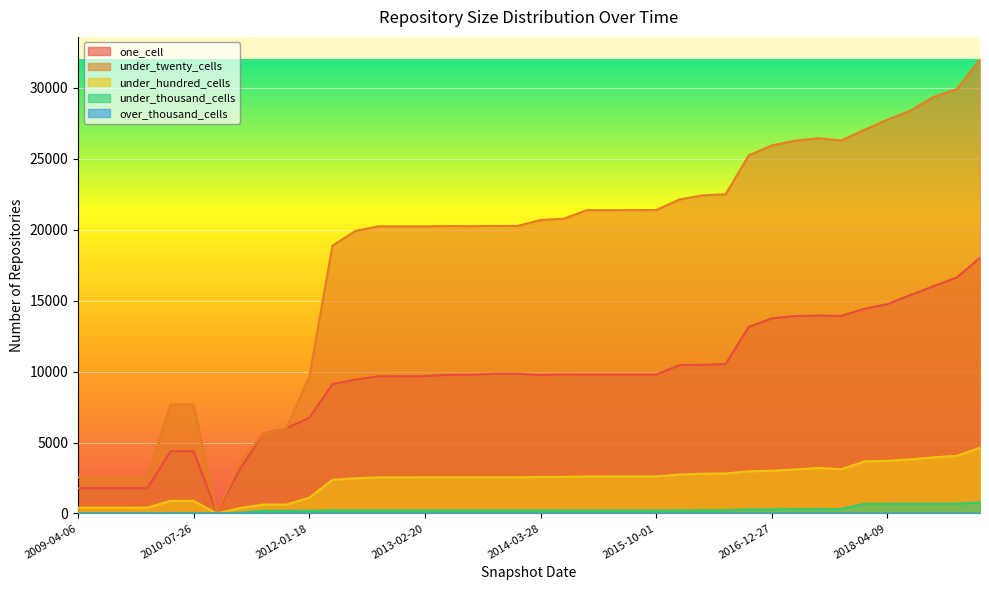

What is the greatest value displayed?

31999